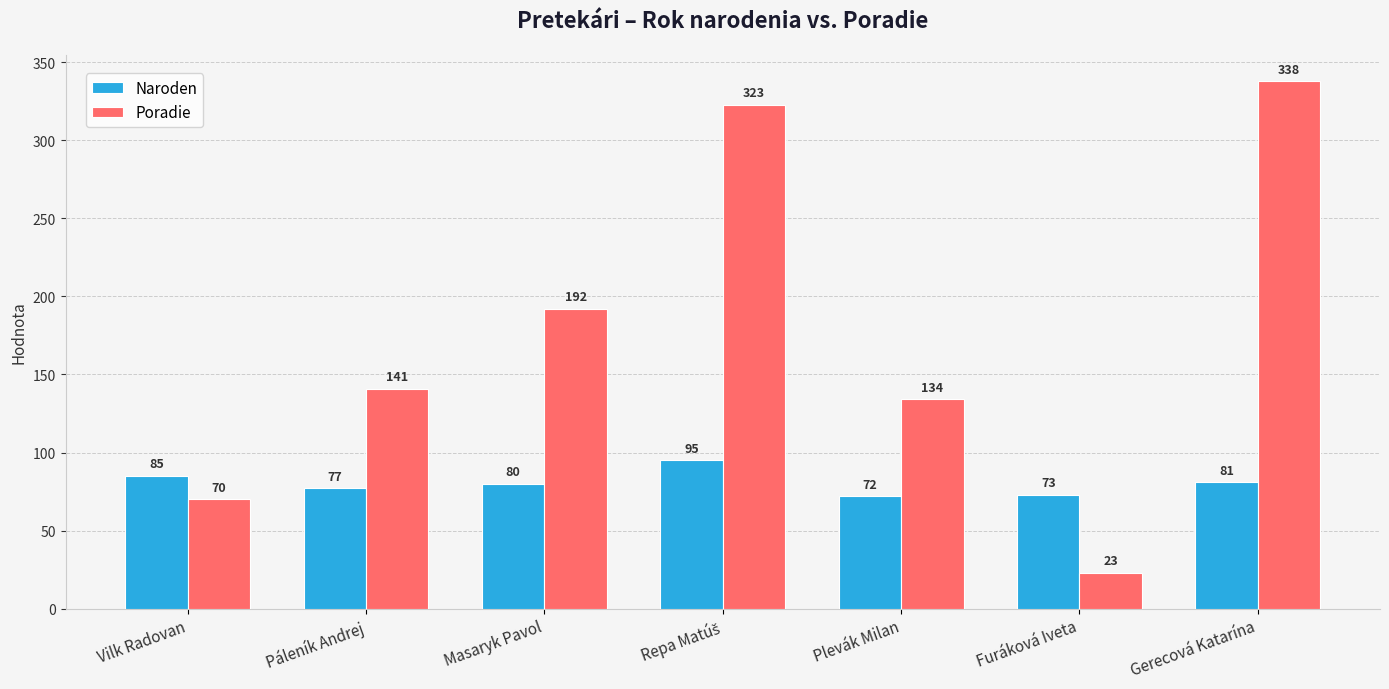

At how many categories does at least one series exceed 320?

2